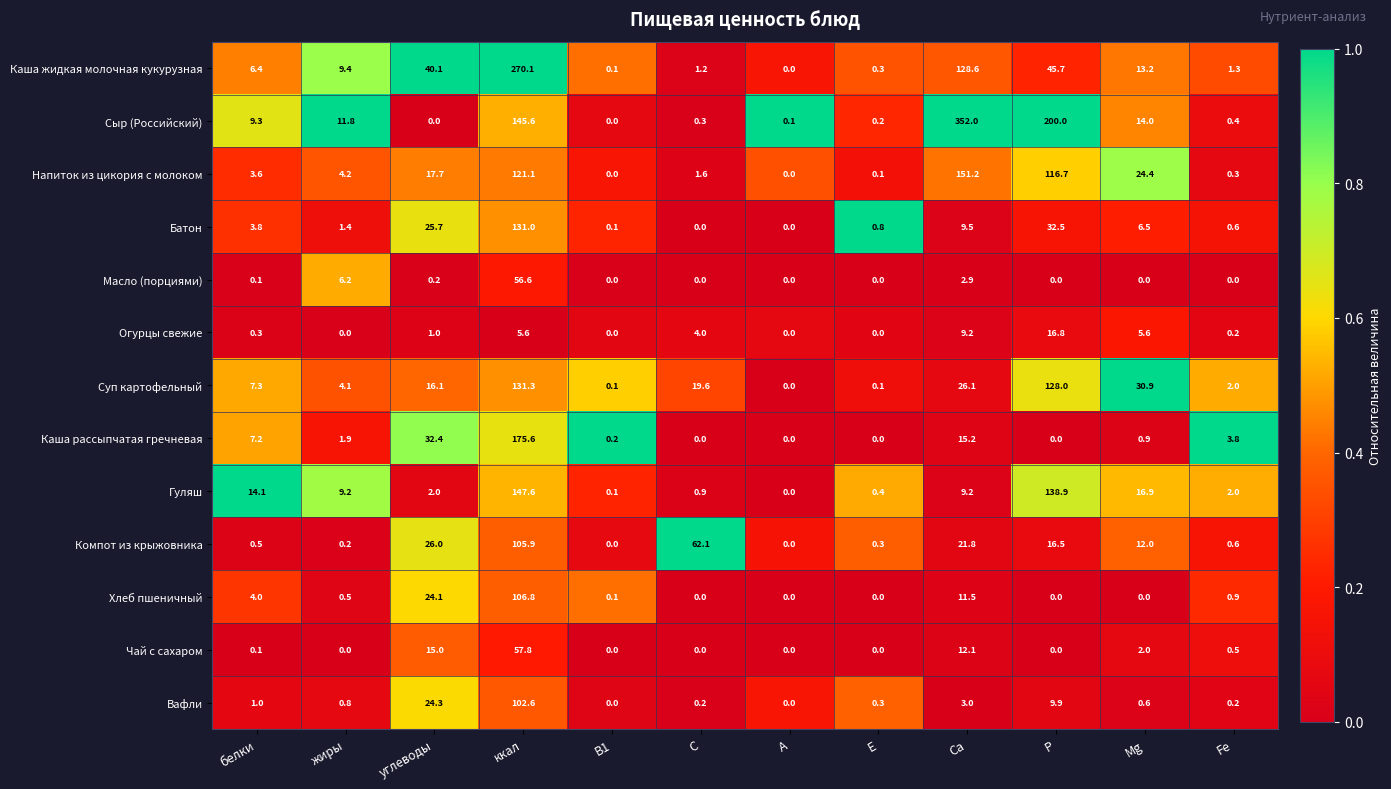

Which series has the widest spread of values?

Сыр (Российский)